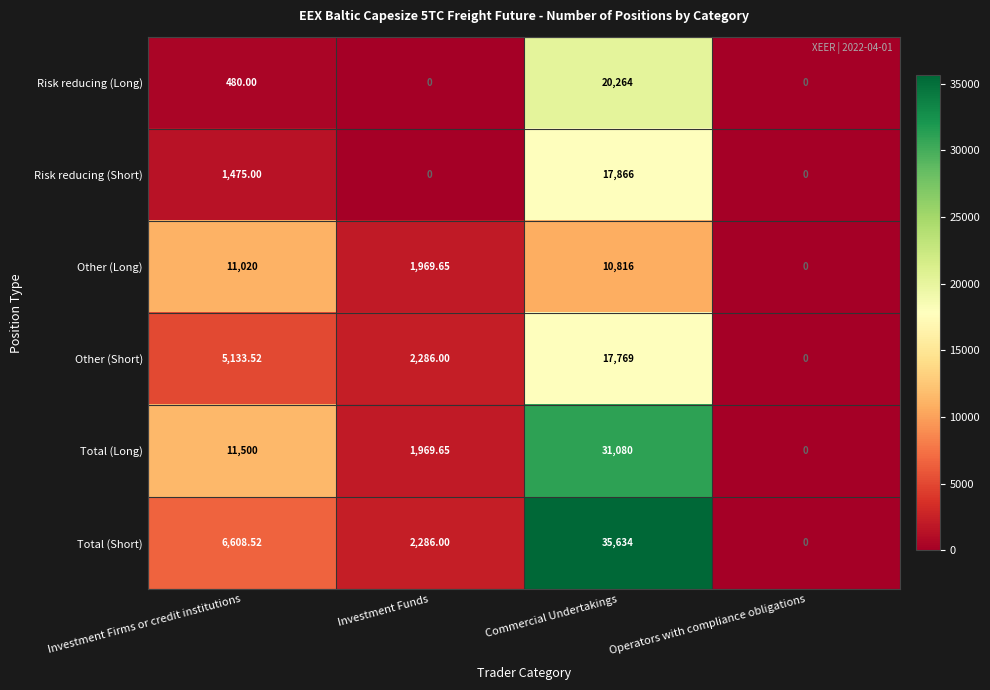

Rank the categories by Total (Short) value from highest to lowest.

Commercial Undertakings, Investment Firms or credit institutions, Investment Funds, Operators with compliance obligations